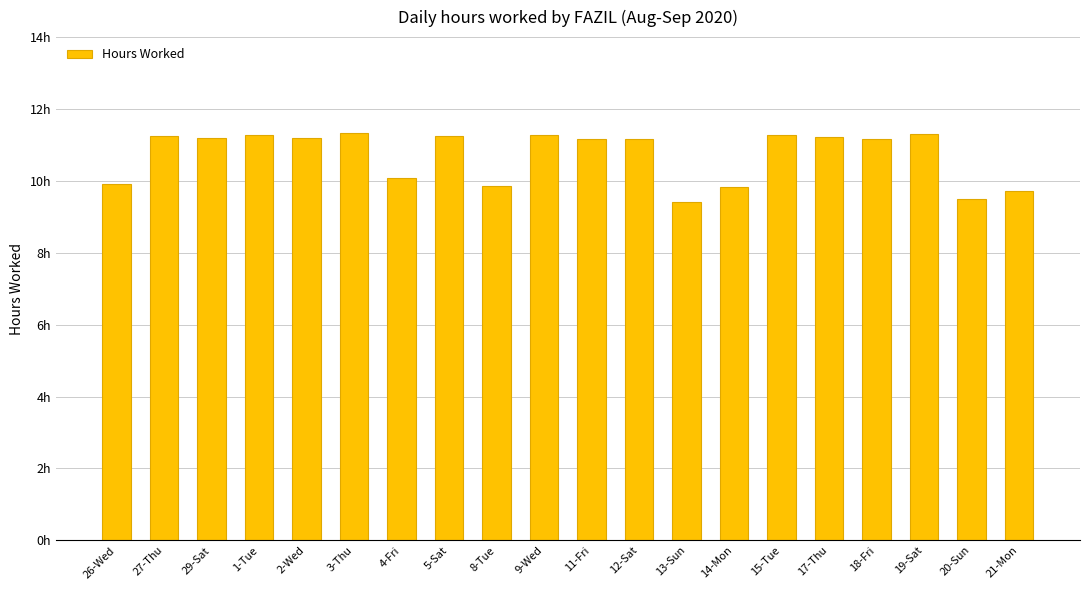

List the labels in order of value, smallest first.

13-Sun, 20-Sun, 21-Mon, 14-Mon, 8-Tue, 26-Wed, 4-Fri, 11-Fri, 12-Sat, 18-Fri, 29-Sat, 2-Wed, 17-Thu, 27-Thu, 5-Sat, 15-Tue, 9-Wed, 1-Tue, 19-Sat, 3-Thu